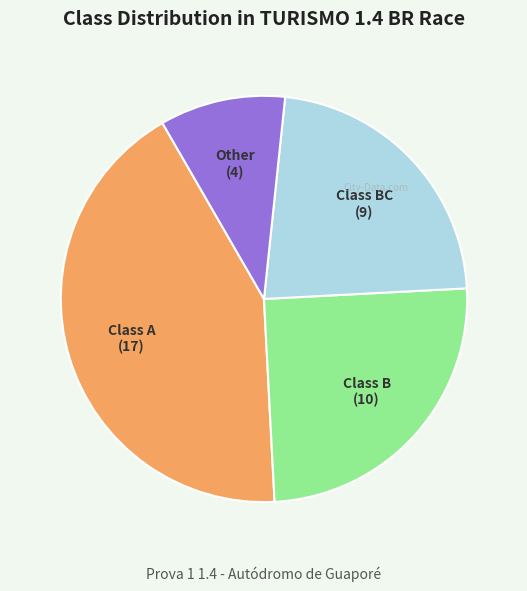

Does any single category account for the majority?

No